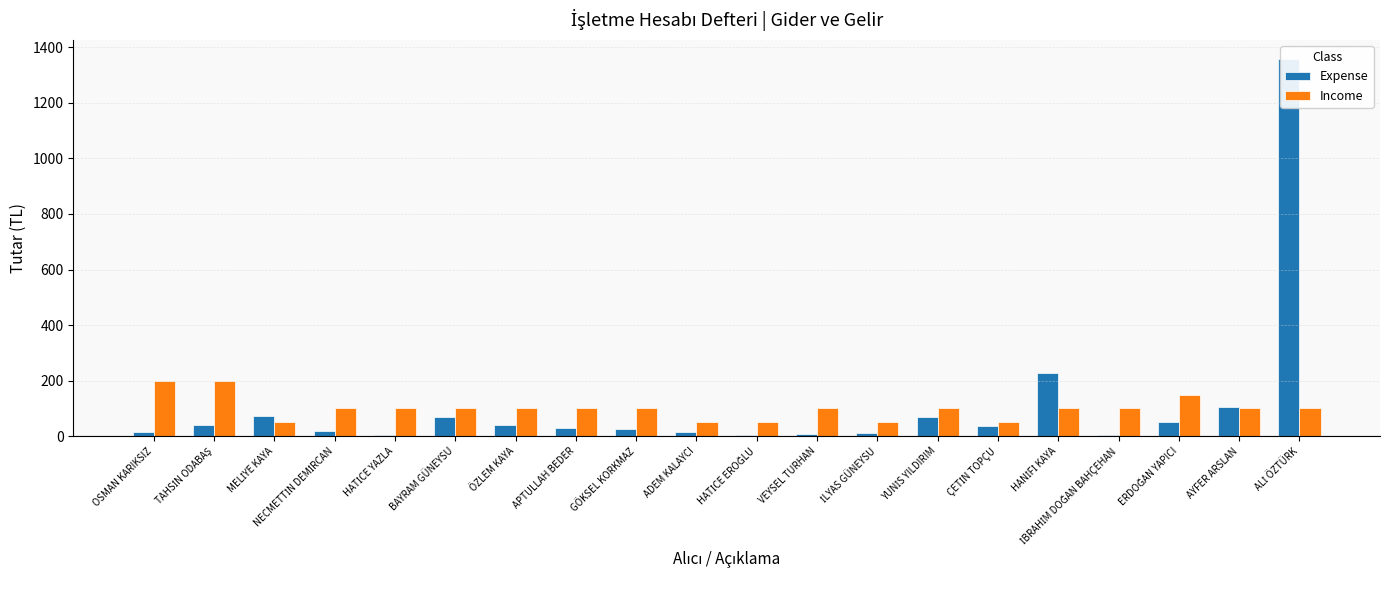

What is the label of the 10th bar from the left?

ADEM KALAYCI